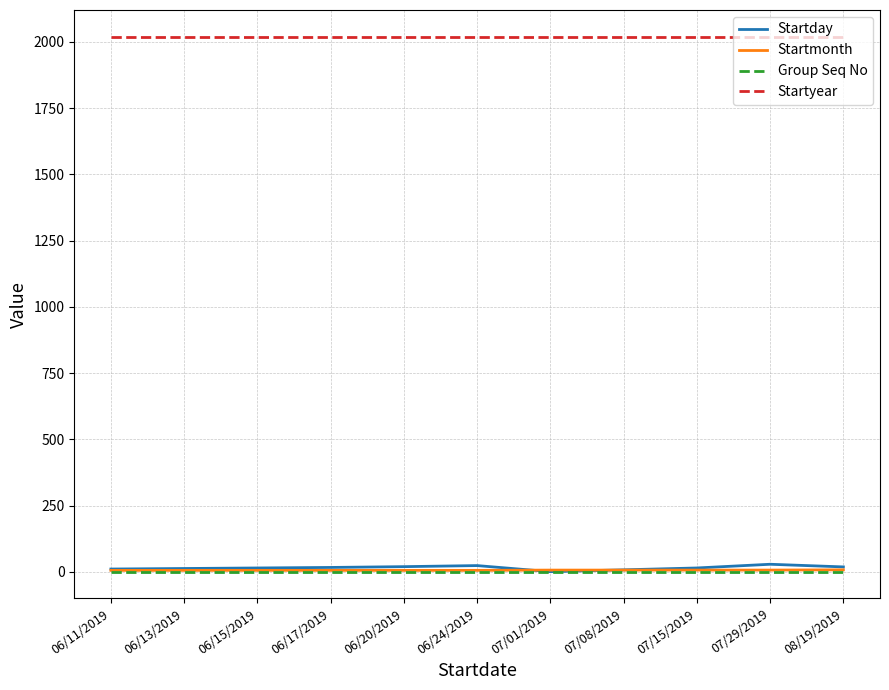

What is the sum of the Startmonth values at 06/24/2019 and 07/01/2019?

13